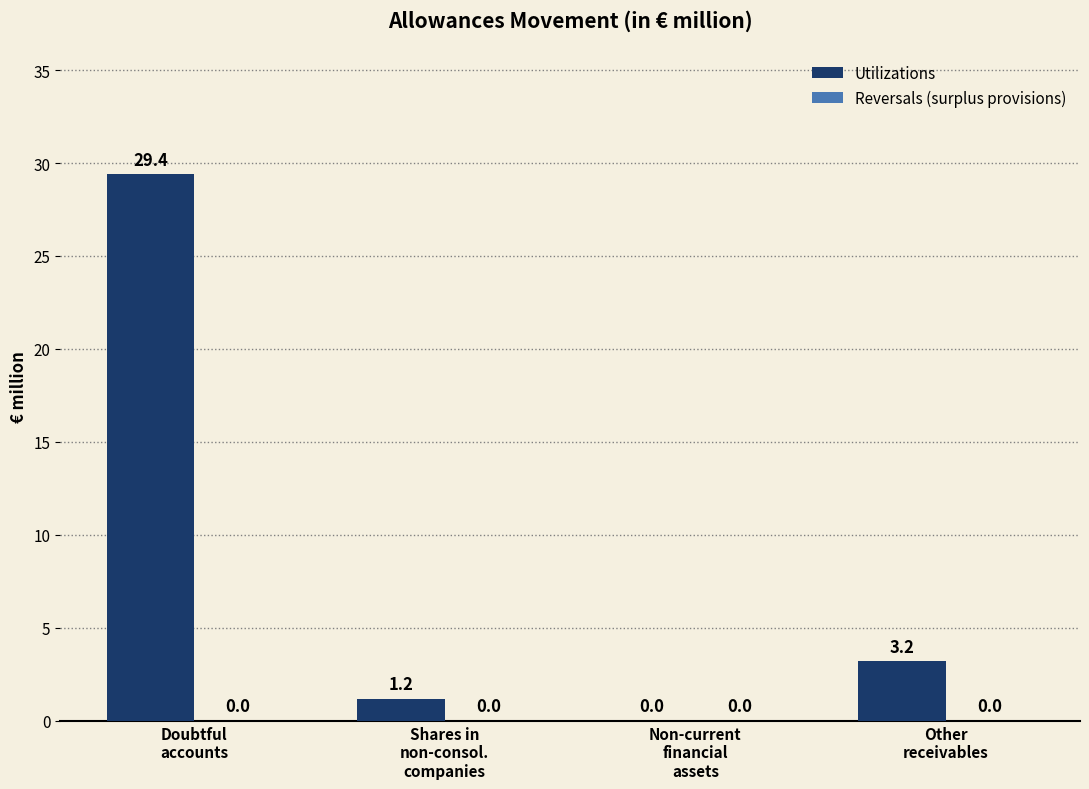

Which category has the highest value across all series?

Doubtful
accounts